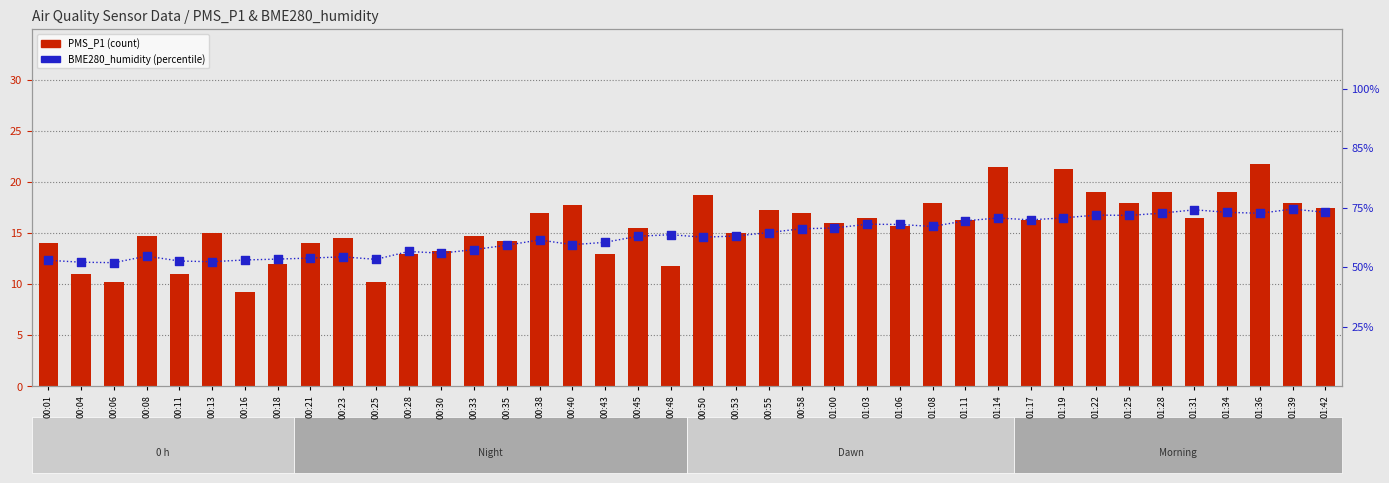

Which series has the largest total across all categories?

BME280_humidity (percentile)